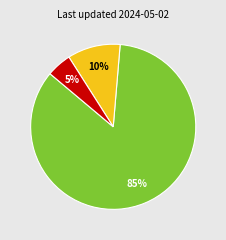

Is there a majority slice in this chart?

Yes